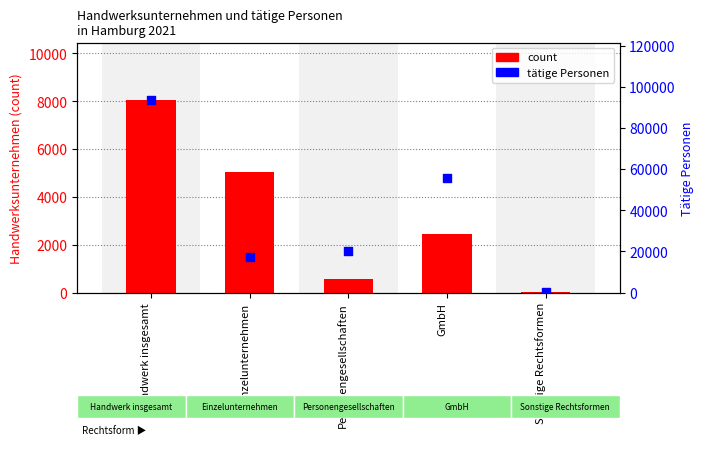

Is the value of count at Personengesellschaften greater than the value of tätige Personen at Einzelunternehmen?

No